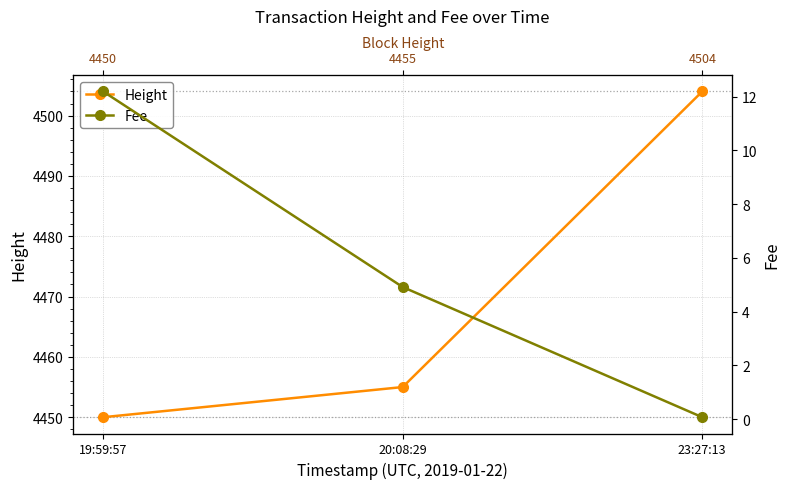

What are all the series names shown in the legend?

Height, Fee